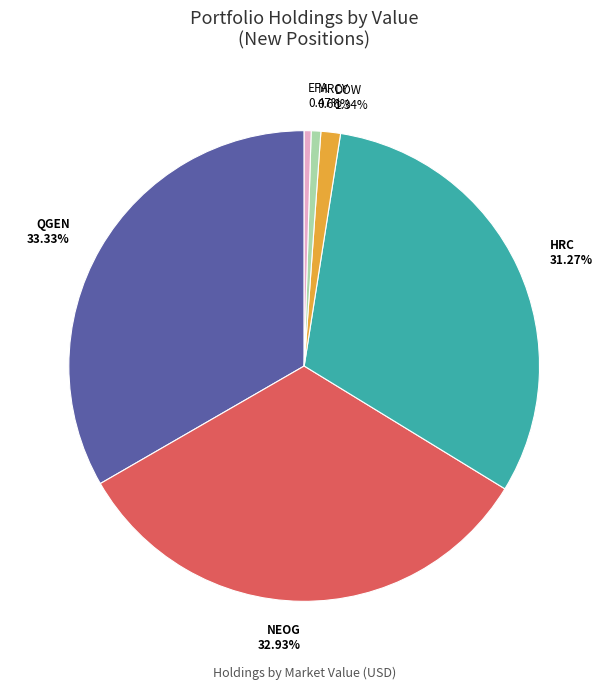

To the nearest percent, what is the difference between the largest and smallest slice percentages?

33%